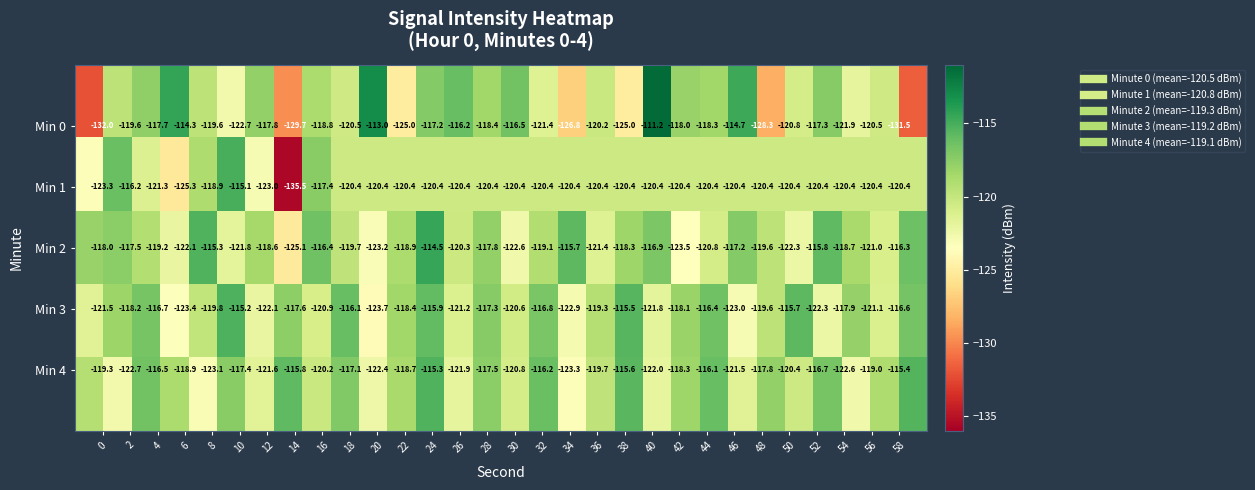

What is the maximum value shown in the chart?

-111.2